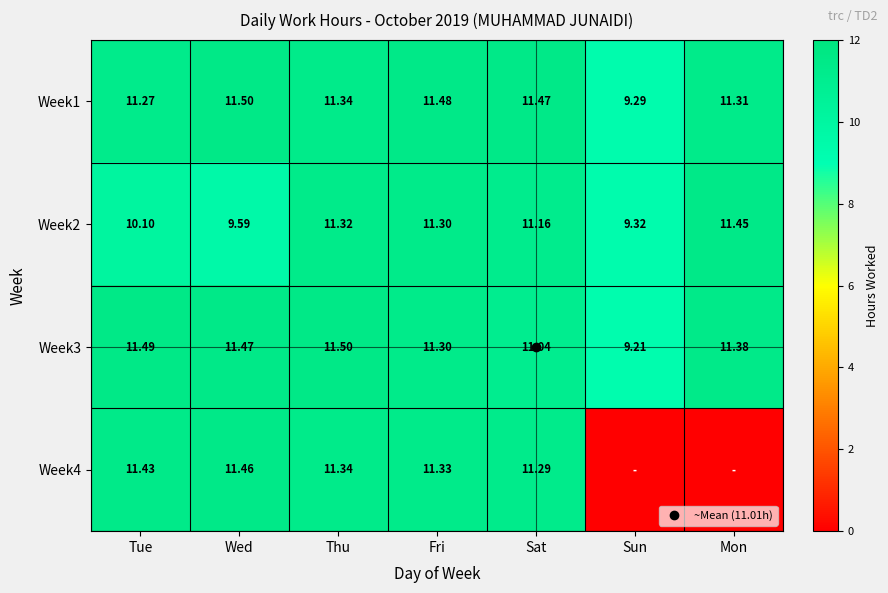

Rank the series by their maximum value, from lowest to highest.

Week2, Week4, Week1, Week3